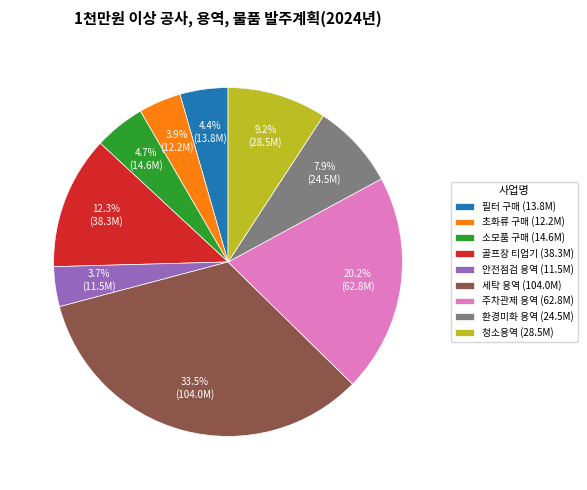

Does any single category account for the majority?

No